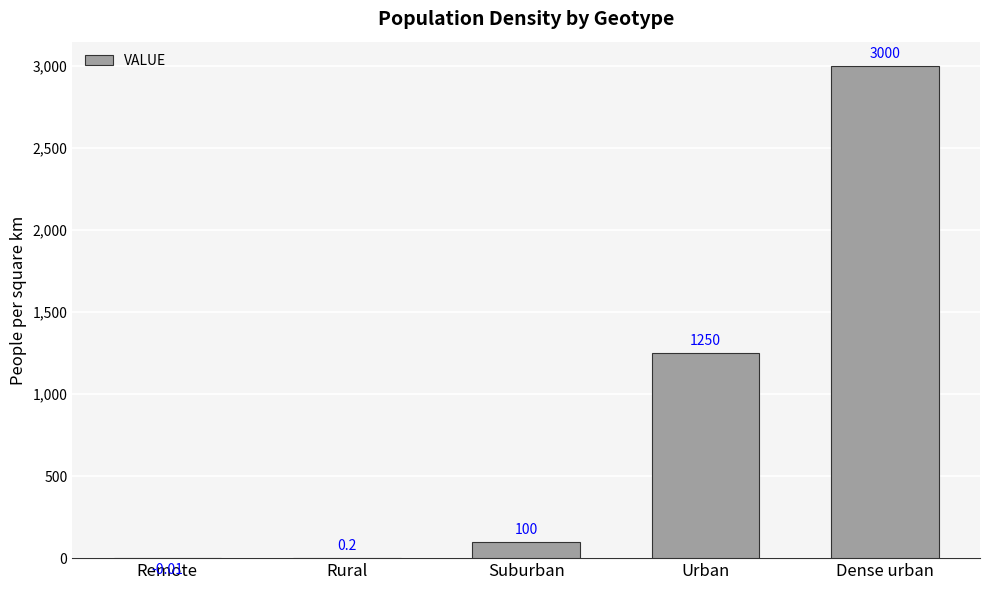

At which category does the chart reach its peak across all series?

Dense urban